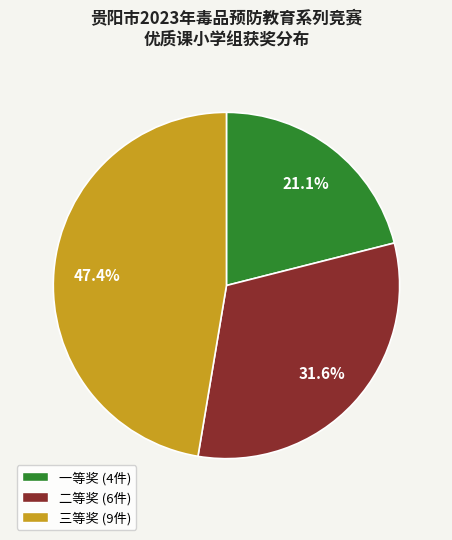

What is the total percentage of 三等奖 and 一等奖?

68.4%